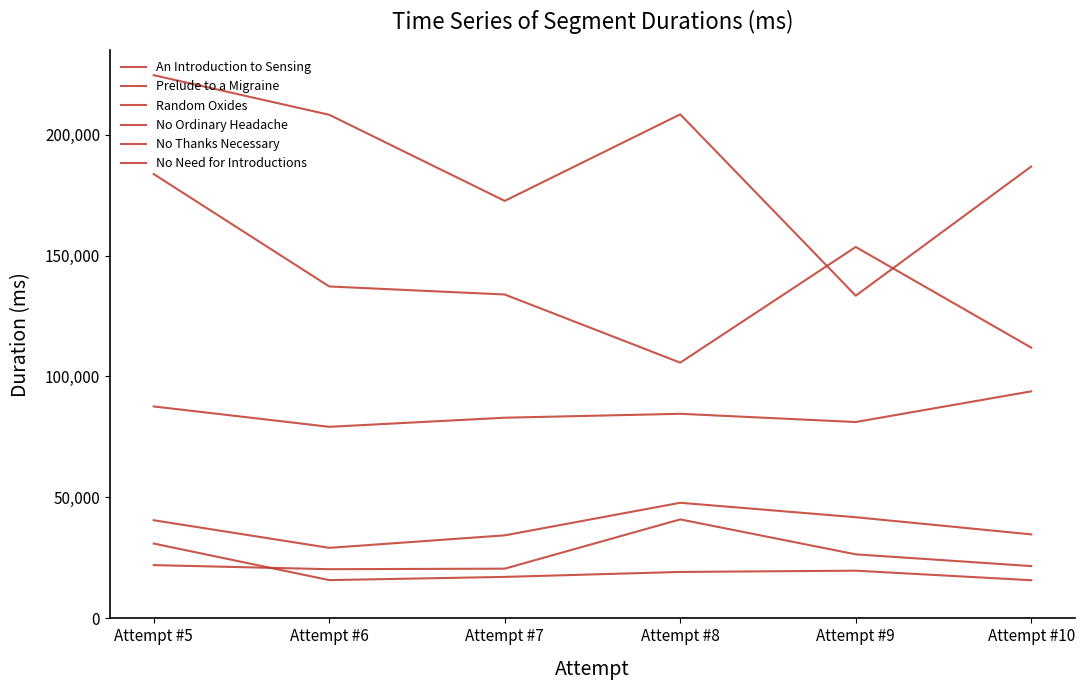

Is this an area chart (filled region under the line)?

No